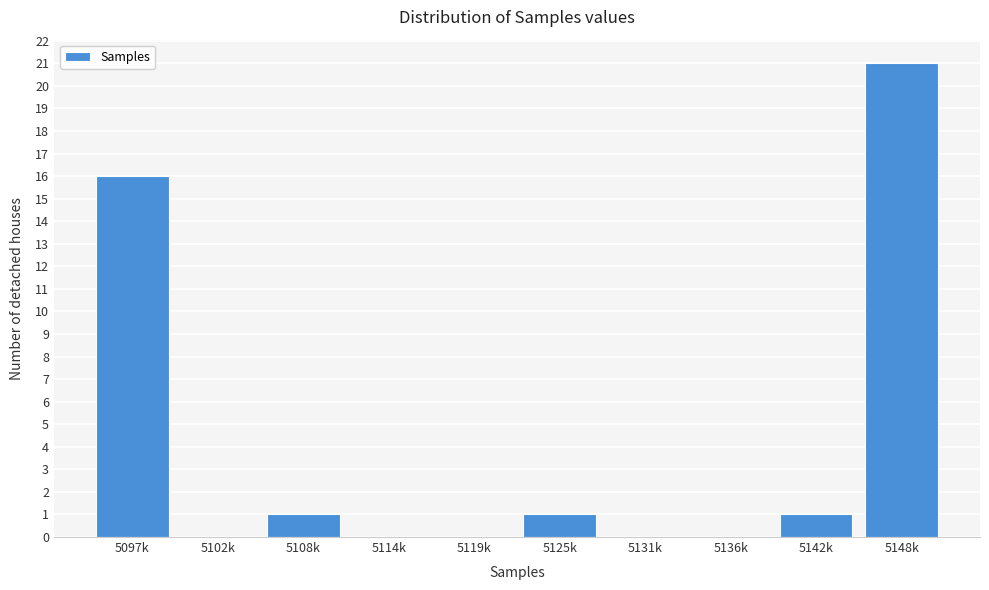

Reading left to right, extract all data points from this chart.

5097k=16	5102k=0	5108k=1	5114k=0	5119k=0	5125k=1	5131k=0	5136k=0	5142k=1	5148k=21